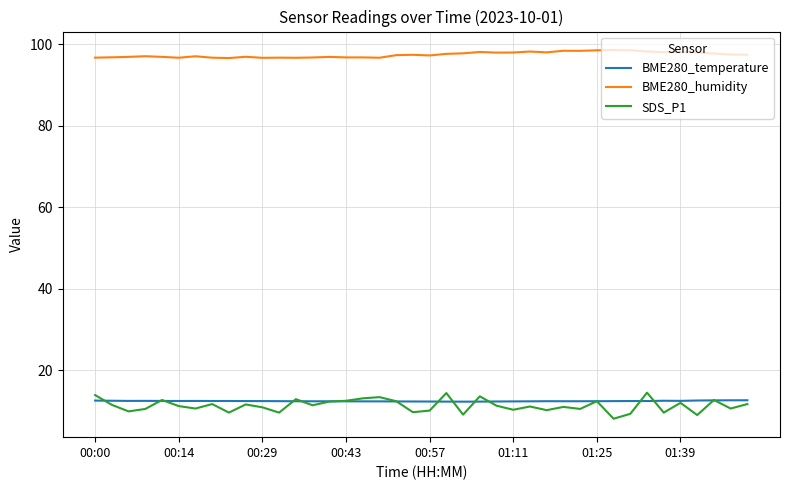

True or false: BME280_temperature and BME280_humidity intersect in this chart.

False